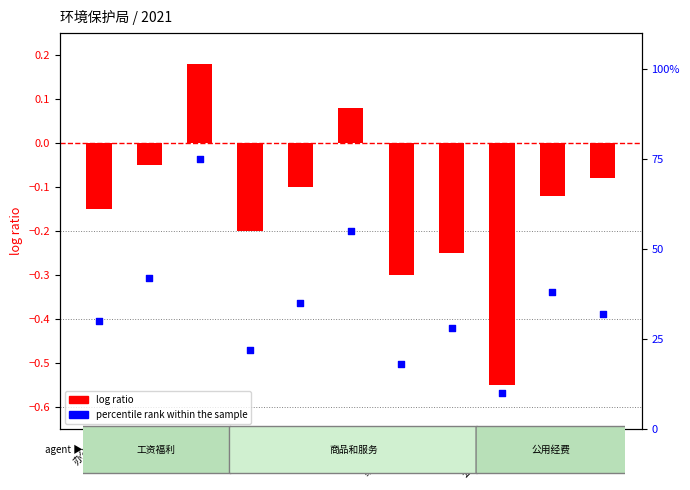

Which series has the largest total across all categories?

percentile rank within the sample